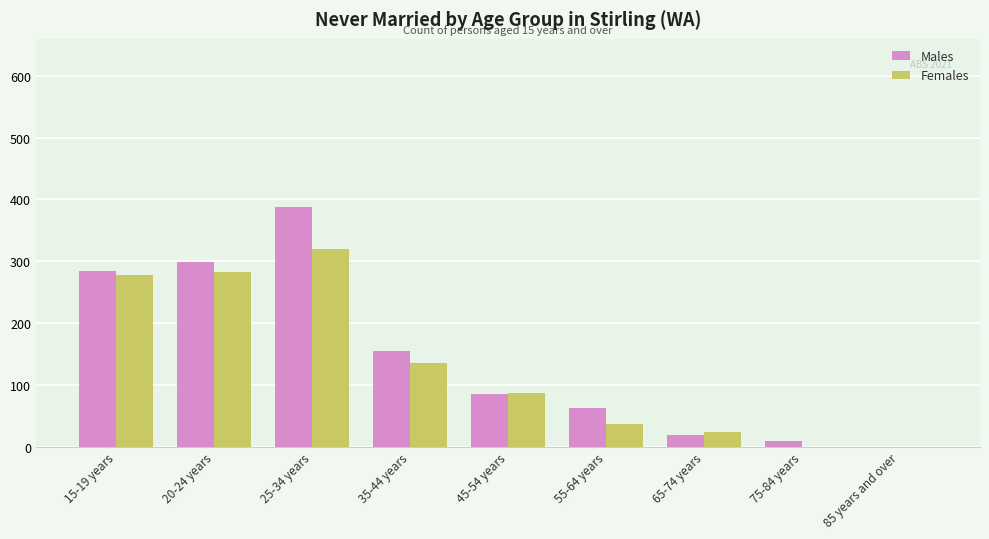

Is the value of Females at 55-64 years greater than the value of Males at 35-44 years?

No